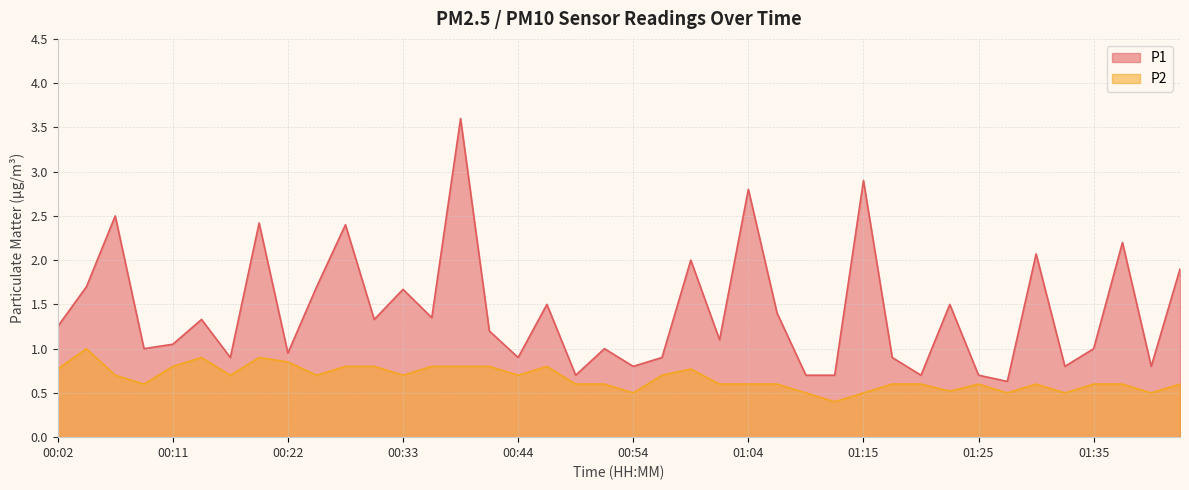

Is the value of P1 at 00:14 greater than the value of P2 at 01:09?

Yes